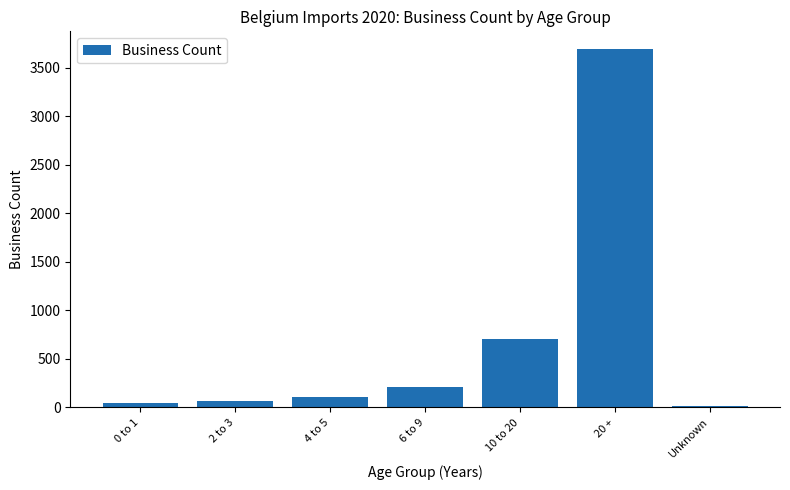

What is the average value?

691